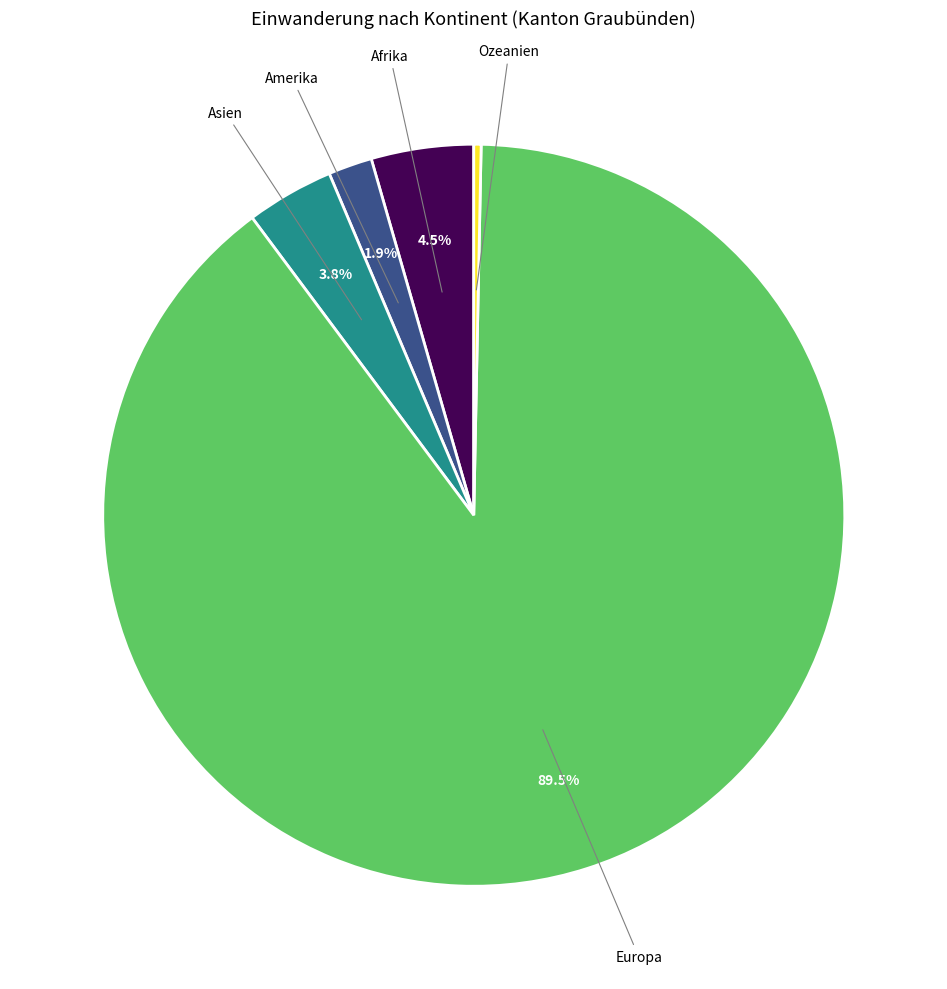

To the nearest percent, what is the difference between the largest and smallest slice percentages?

89%